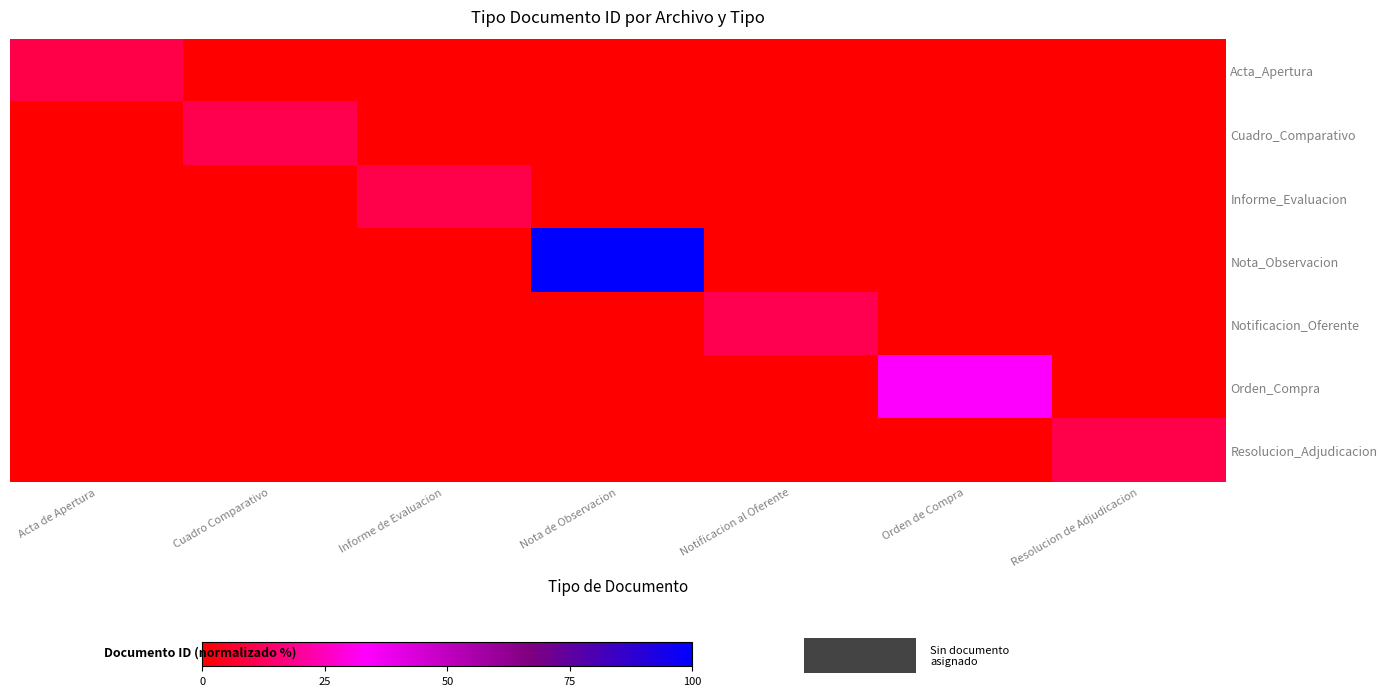

Which has a higher value, Acta de Apertura or Nota de Observacion?

Acta de Apertura